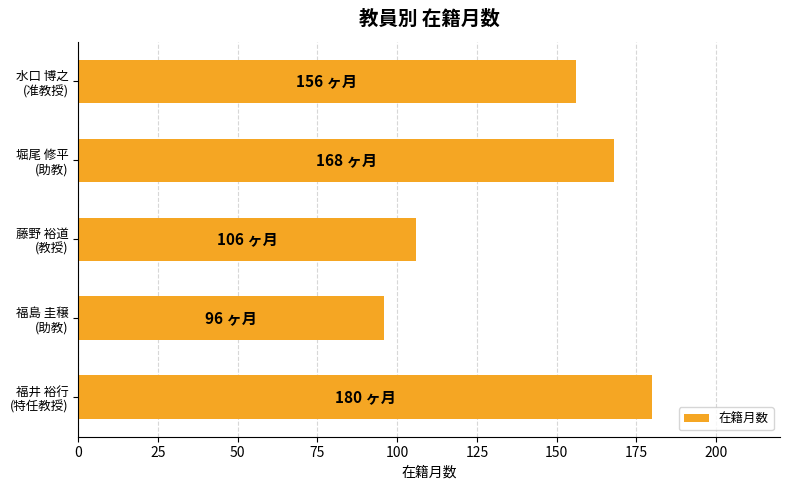

What is the average value?

141